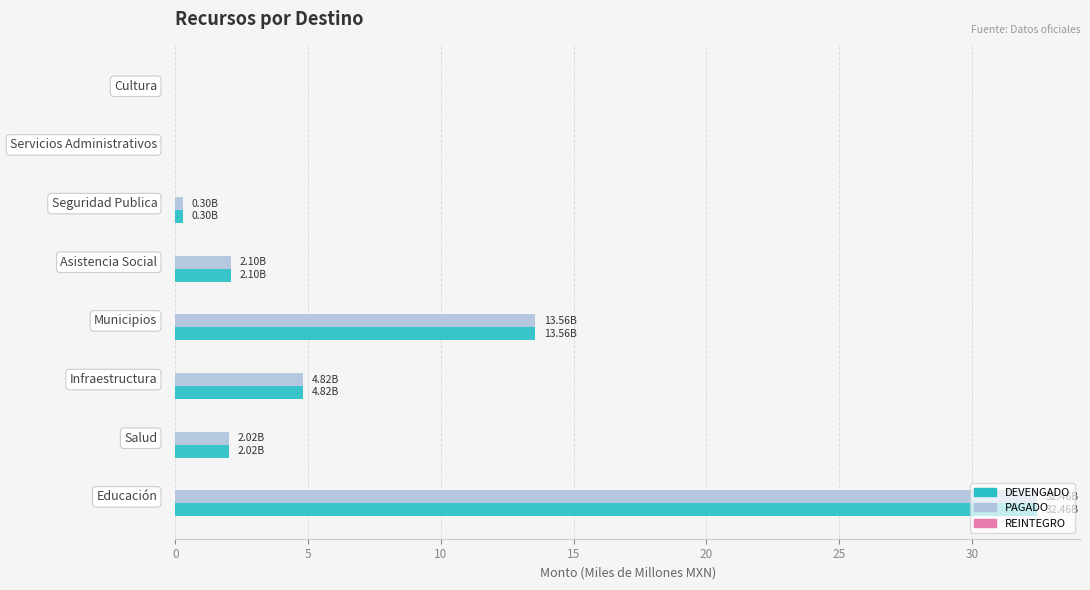

How many series are shown in this chart?

3